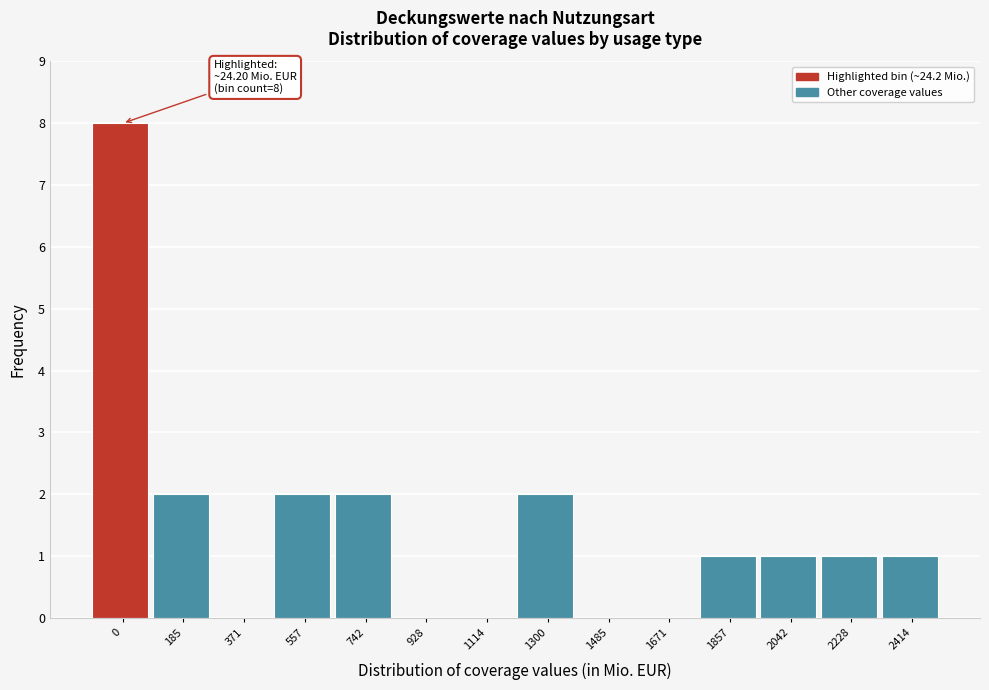

Reading left to right, extract all data points from this chart.

0=8	185=2	371=0	557=2	742=2	928=0	1114=0	1300=2	1485=0	1671=0	1857=1	2042=1	2228=1	2414=1